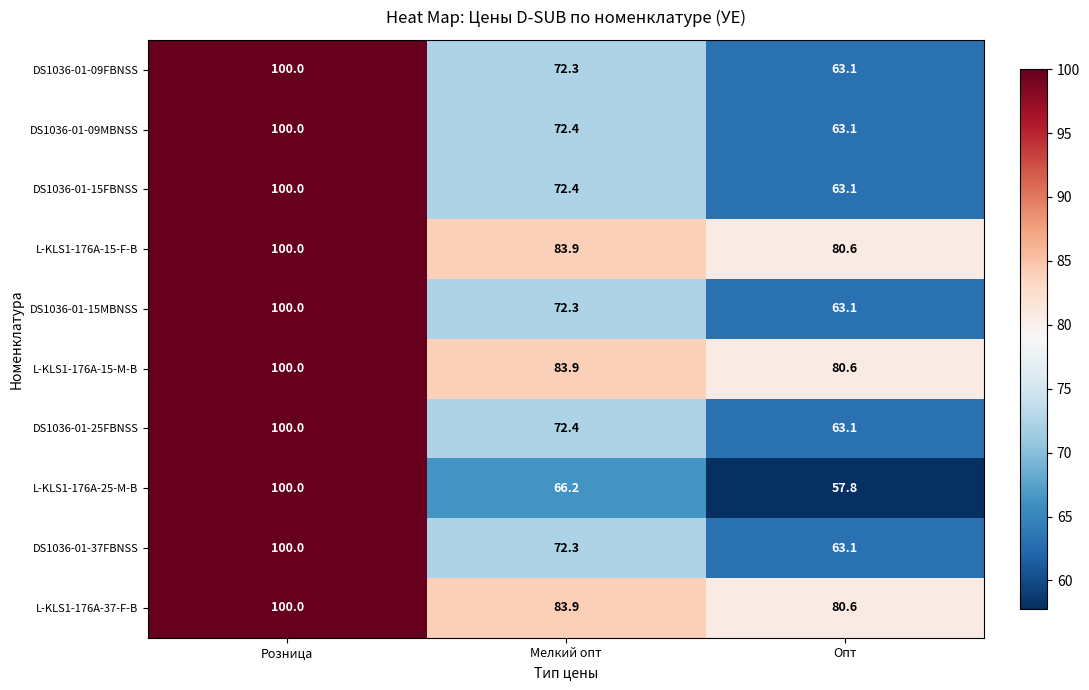

Is the value of DS1036-01-15FBNSS at Опт greater than the value of L-KLS1-176A-15-M-B at Розница?

No